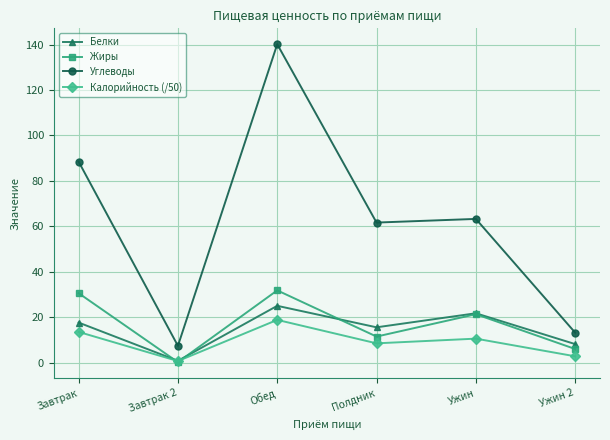

Which series changed the most between Завтрак and Полдник?

Углеводы